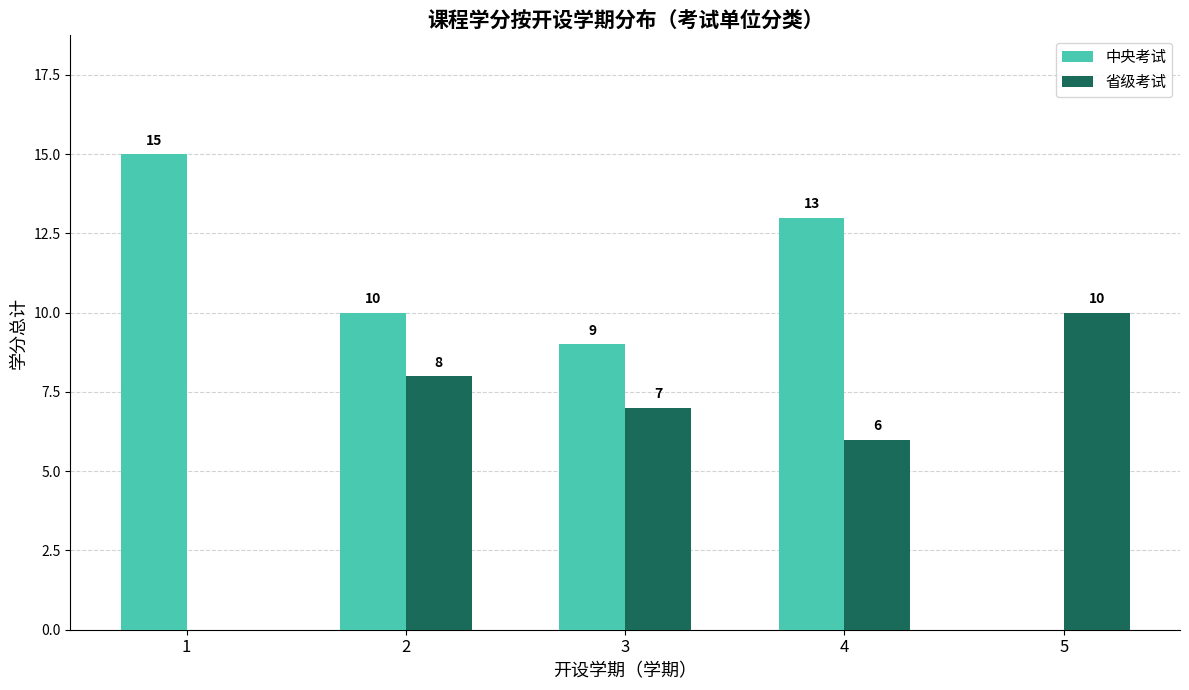

Between 3 and 4, which series saw the biggest shift?

中央考试